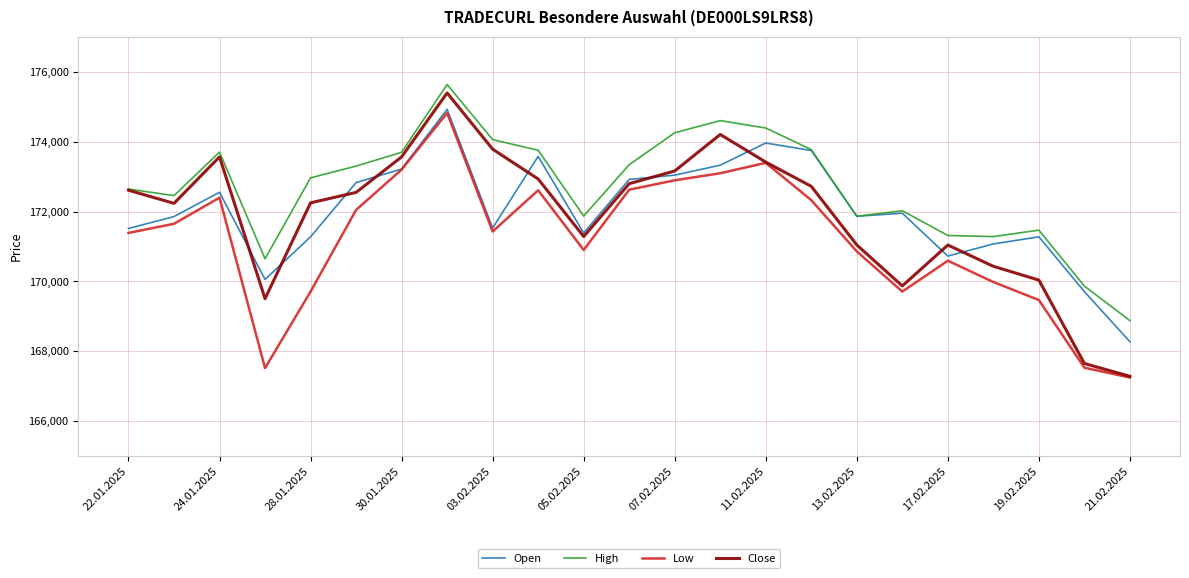

Which series has the largest total across all categories?

High